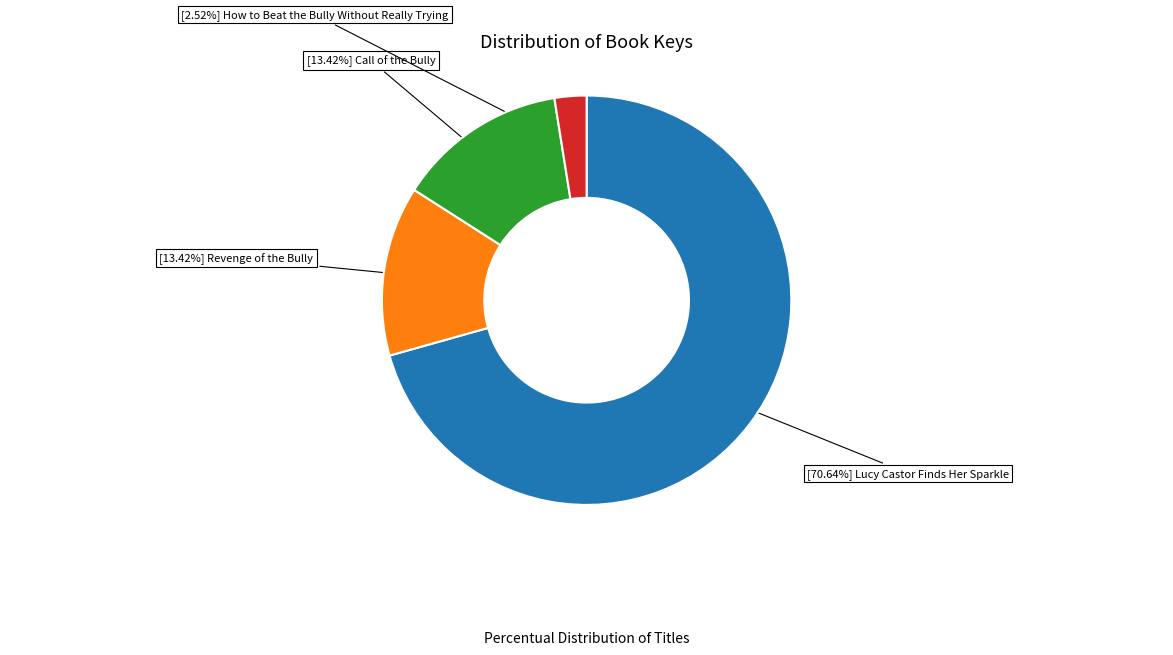

Does any single category account for the majority?

Yes